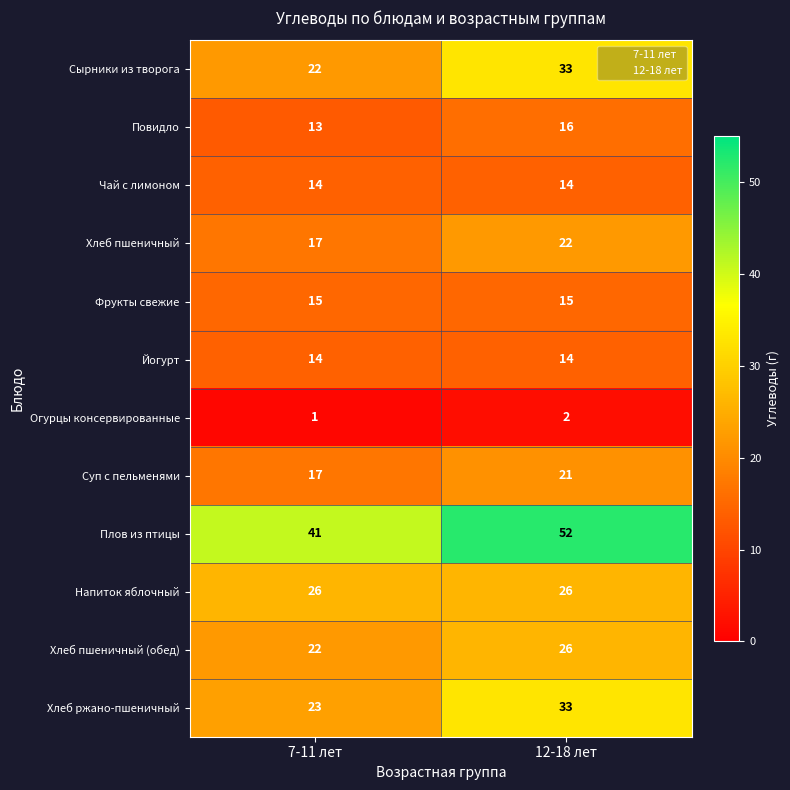

The value of Хлеб пшеничный at 7-11 лет is 17. True or false?

True